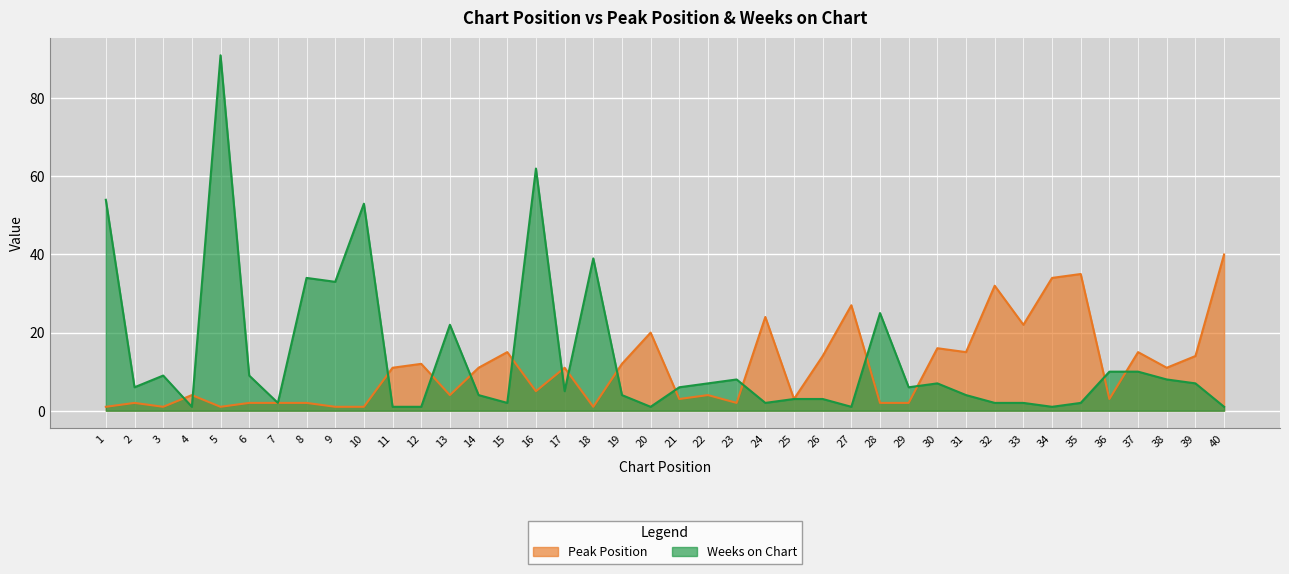

Rank the series by their maximum value, from lowest to highest.

Peak Position, Weeks on Chart